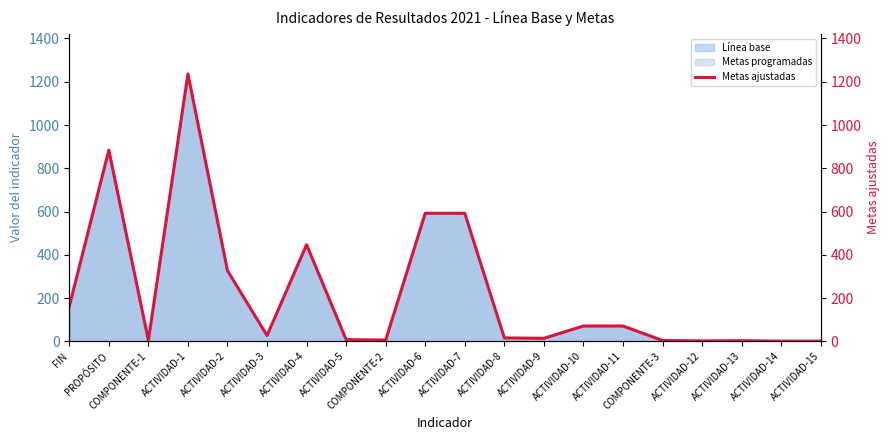

How many points are lower than both their immediate neighbors (excluding endpoints)?

5